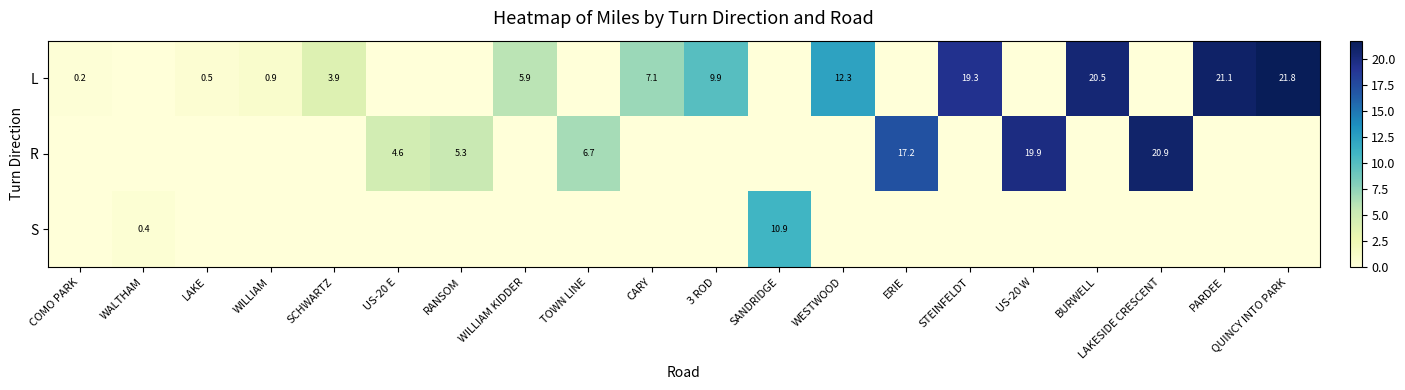

The value of R at RANSOM is 5.3. True or false?

True